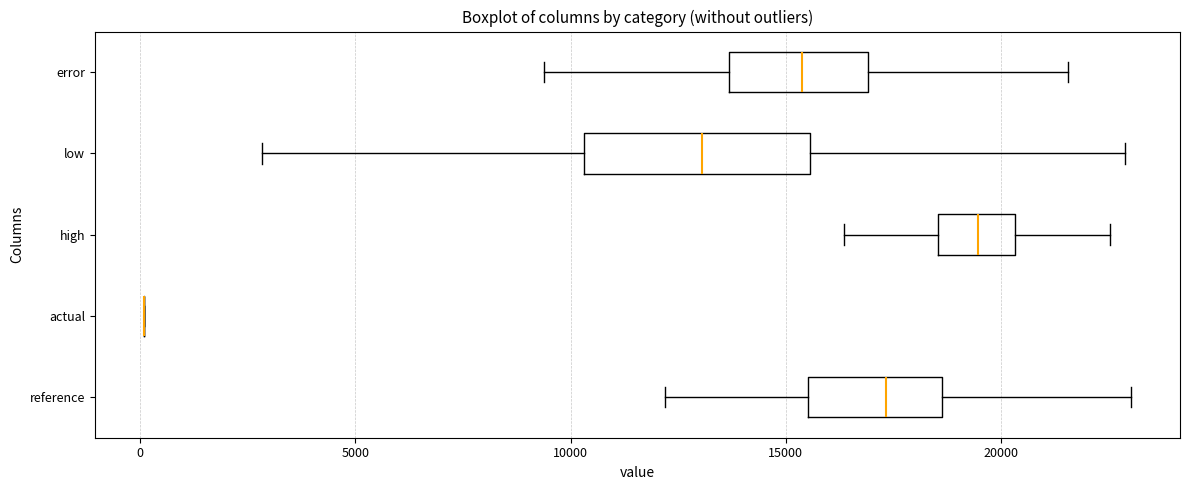

Reading bottom to top, read every box against the x-axis: the position of its median line, the range the box covers, and the ends of its whiskers. The values are not printed on the chart, so give them approximately, as read against the axis.

reference: median 17500, box 15500 to 18500, whiskers 12000 to 23000
actual: box collapsed to a line at 0, whiskers 0 to 0
high: median 19500, box 18500 to 20500, whiskers 16500 to 22500
low: median 13000, box 10500 to 15500, whiskers 3000 to 23000
error: median 15500, box 13500 to 17000, whiskers 9500 to 21500